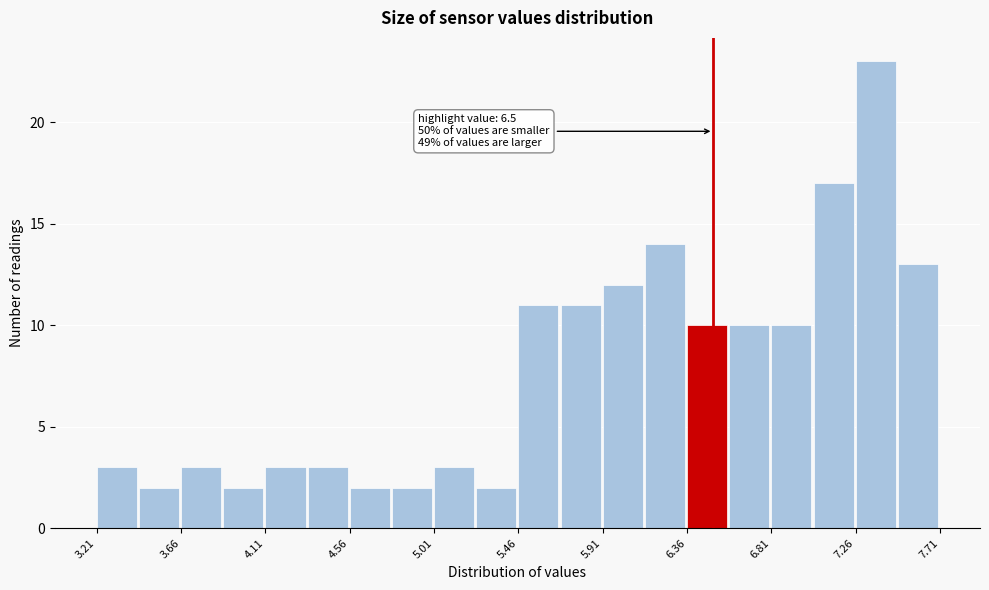

Which range on the x-axis has the tallest bar?

7.260 to 7.485